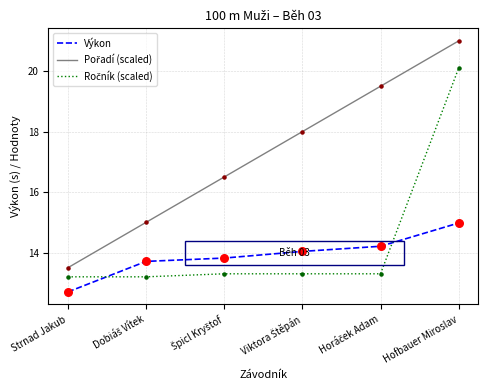

What is the total value across all series at Strnad Jakub?

39.4